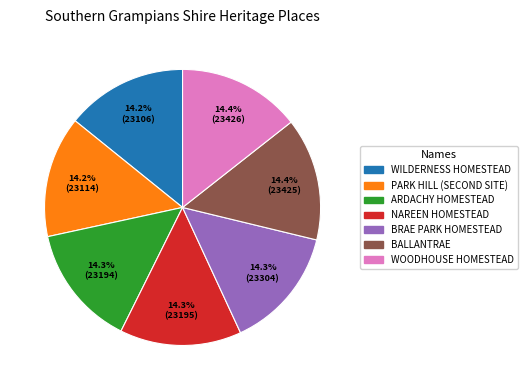

Does any single category account for the majority?

No